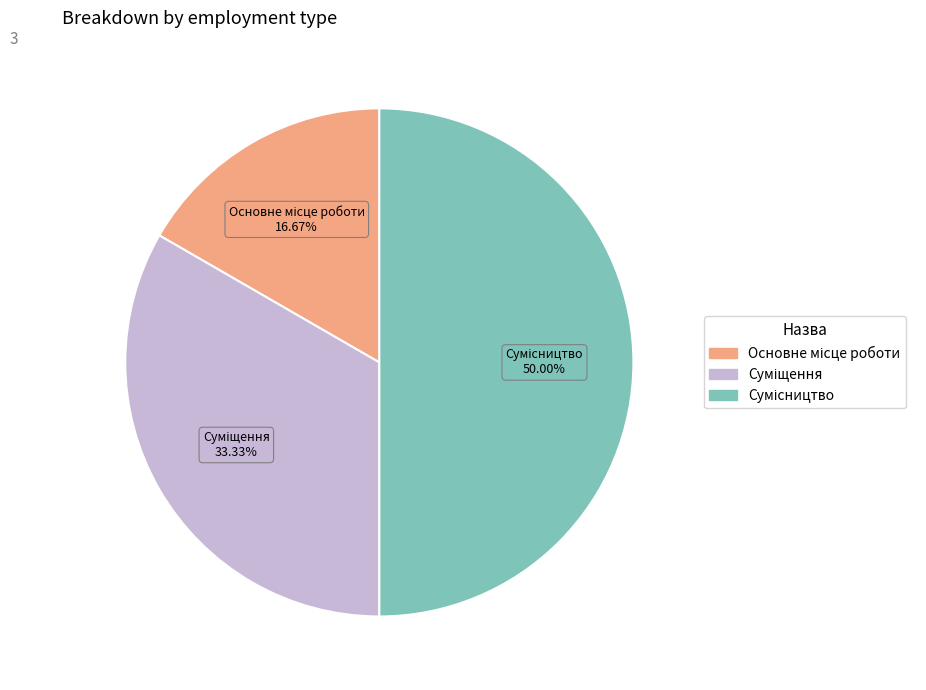

Combined, what portion of the pie is Суміщення and Сумісництво?

83.3%